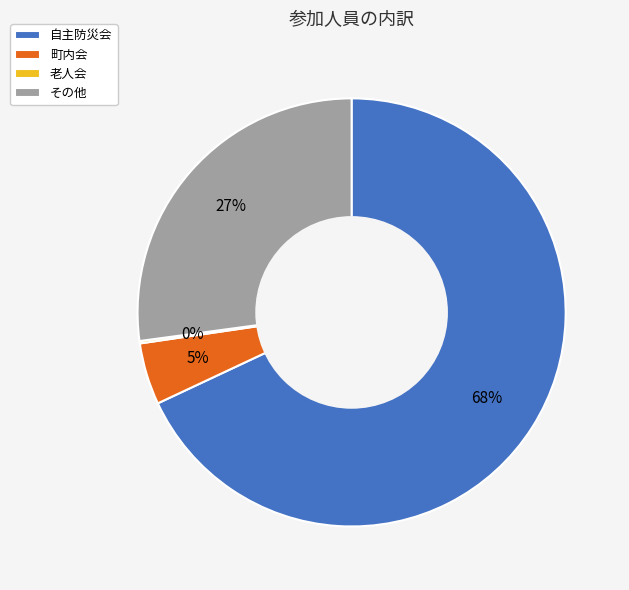

Which category has the biggest portion of the pie?

自主防災会